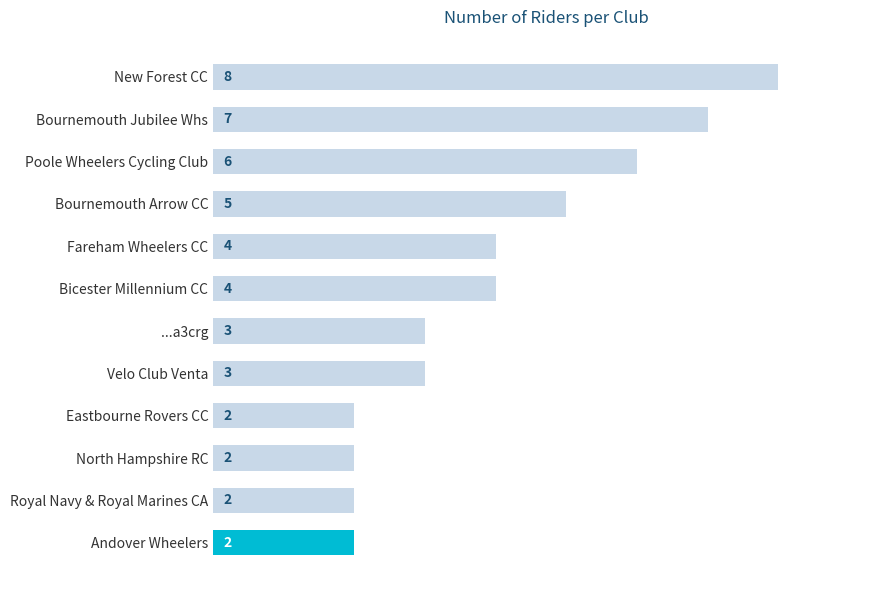

At which label is the value closest to 5?

Bournemouth Arrow CC